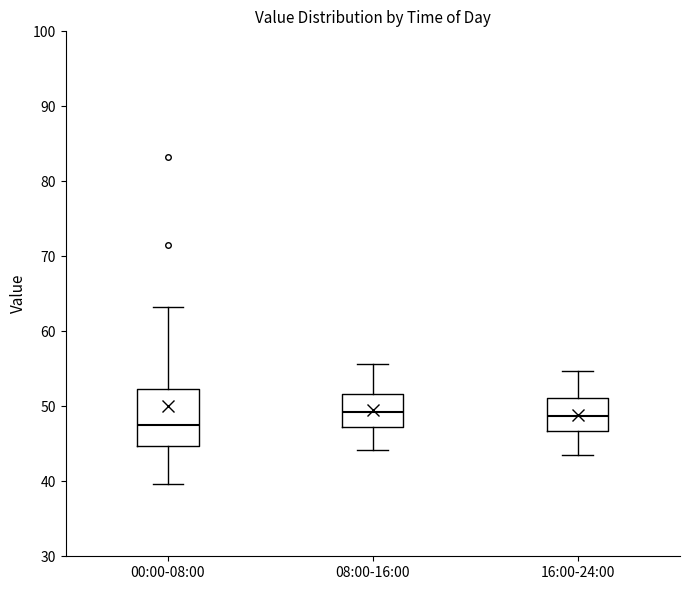

Which box's median line is the lowest?

00:00-08:00